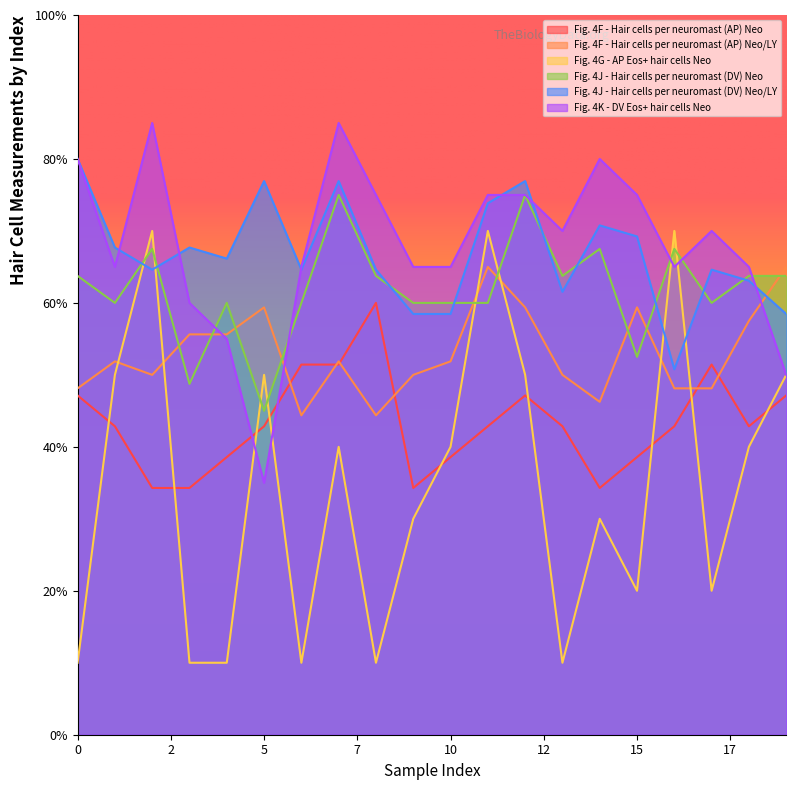

How many data points does each series have?

20